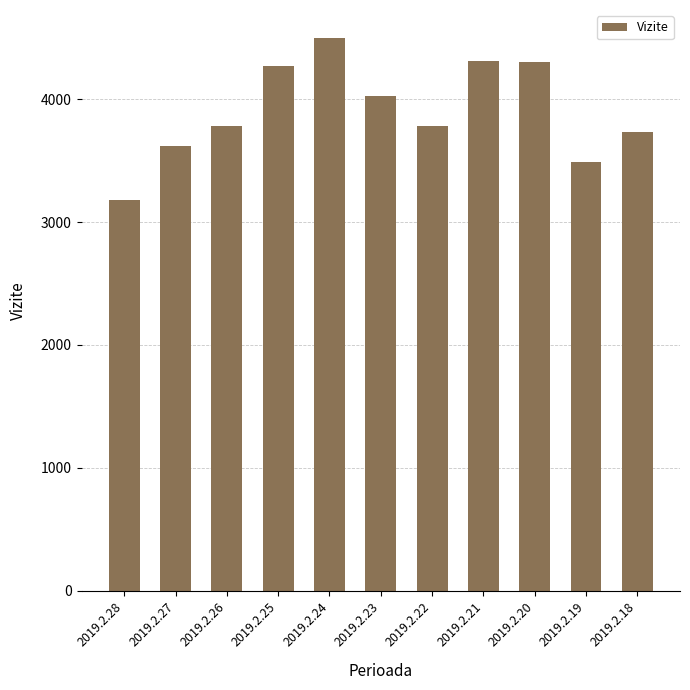

What is the difference between the maximum and minimum values?

1322